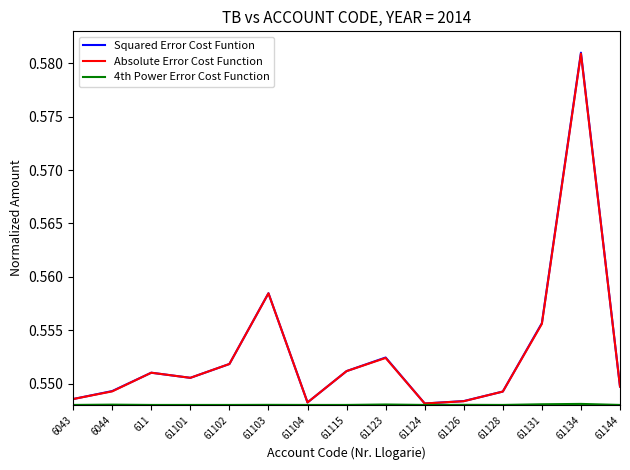

How many lines are shown in the chart?

3